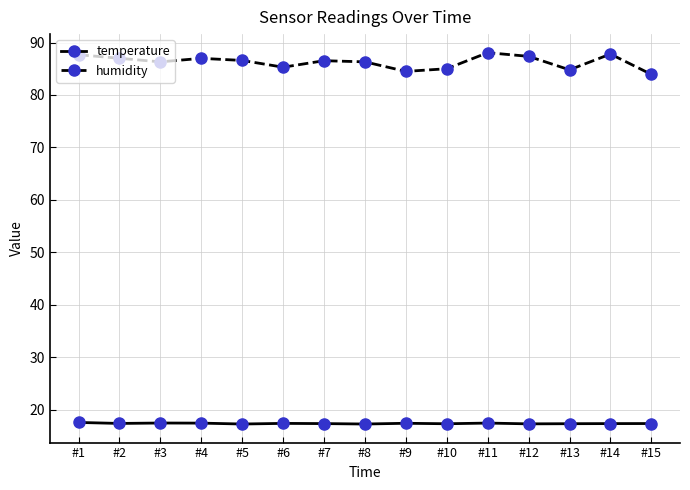

Between #1 and #13, which series saw the biggest shift?

humidity